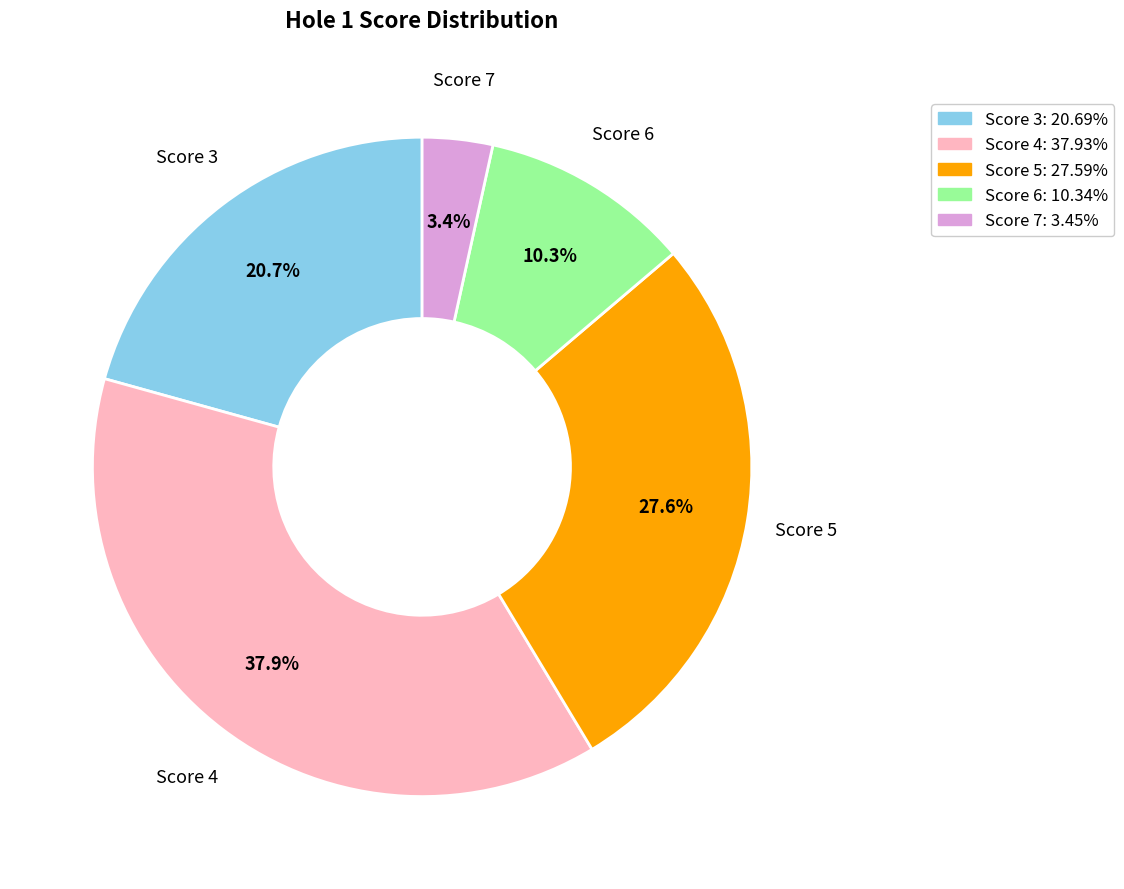

Does any single category account for the majority?

No